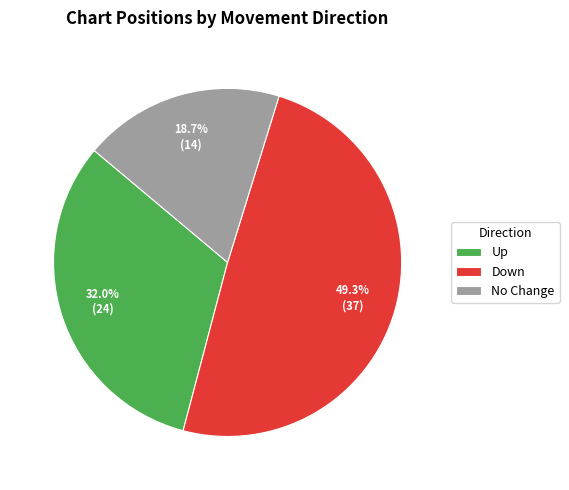

Rank the categories by value from lowest to highest.

No Change, Up, Down